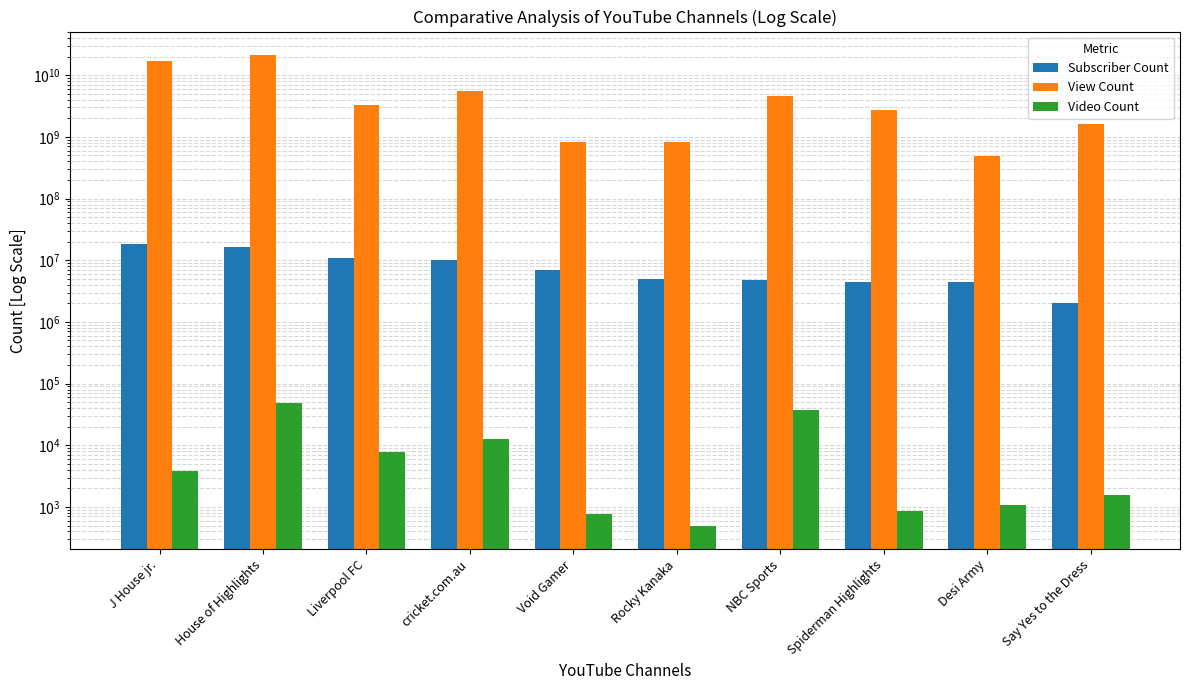

Reading left to right, transcribe all the data shown in this chart.

Subscriber Count: 18100000	16200000	11000000	10000000	7080000	4960000	4820000	4470000	4410000	2040000
View Count: 16851673646	21218126004	3282890113	5564600696	840637607	820213212	4532439298	2720193620	490676049	1628416747
Video Count: 3801	47962	7866	12829	765	496	37266	857	1090	1567